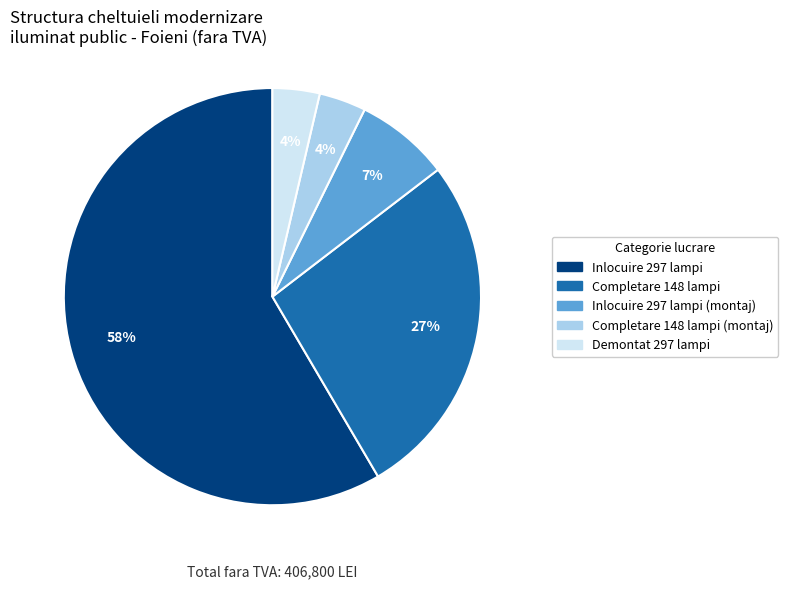

Between Inlocuire 297 lampi (montaj) and Completare 148 lampi (montaj), which is larger?

Inlocuire 297 lampi (montaj)